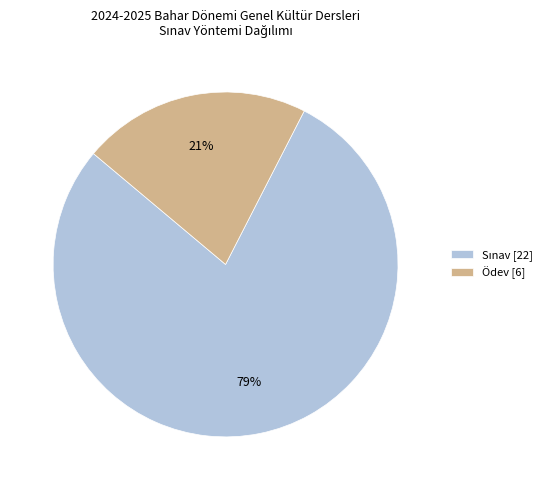

To the nearest percent, what is the average slice percentage?

50%